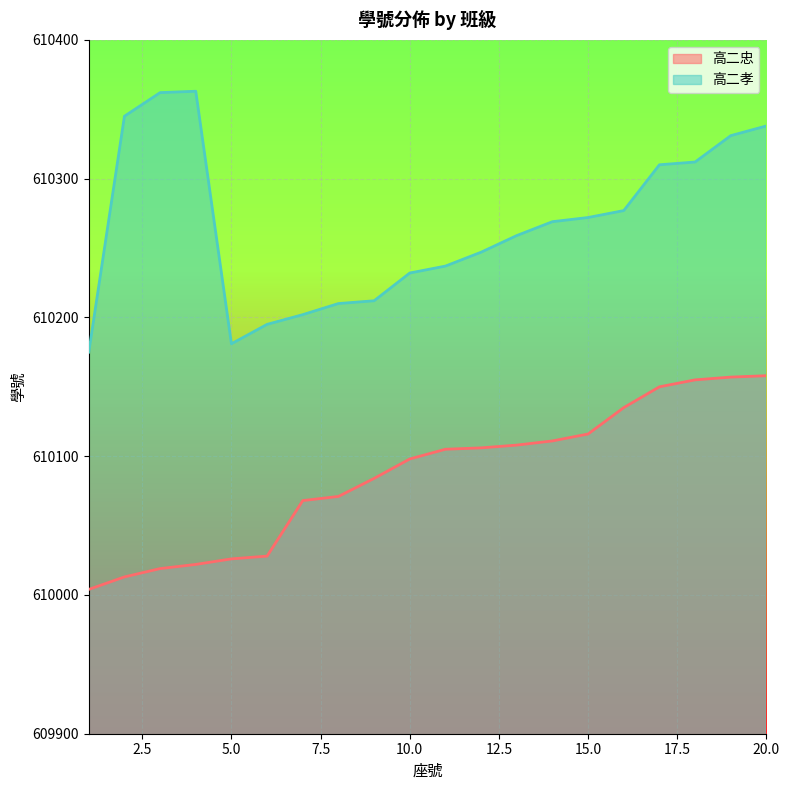

The value of 高二孝 at 20.0 is 610338. True or false?

True